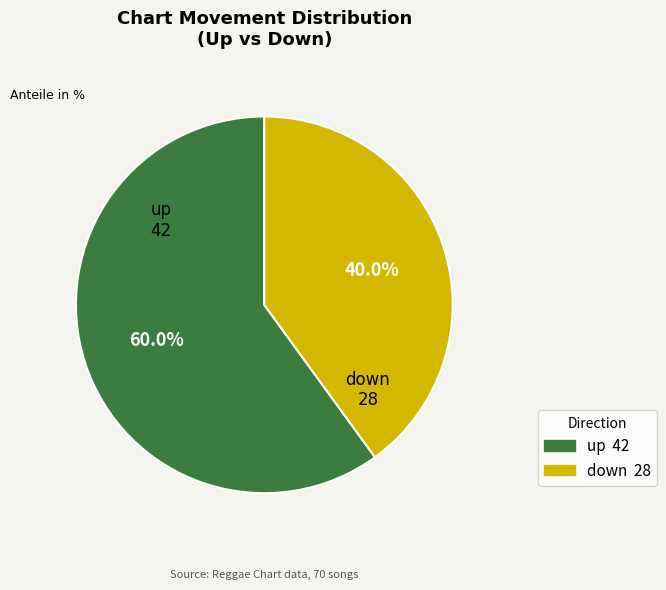

Is it true that down is 33% of the pie?

False